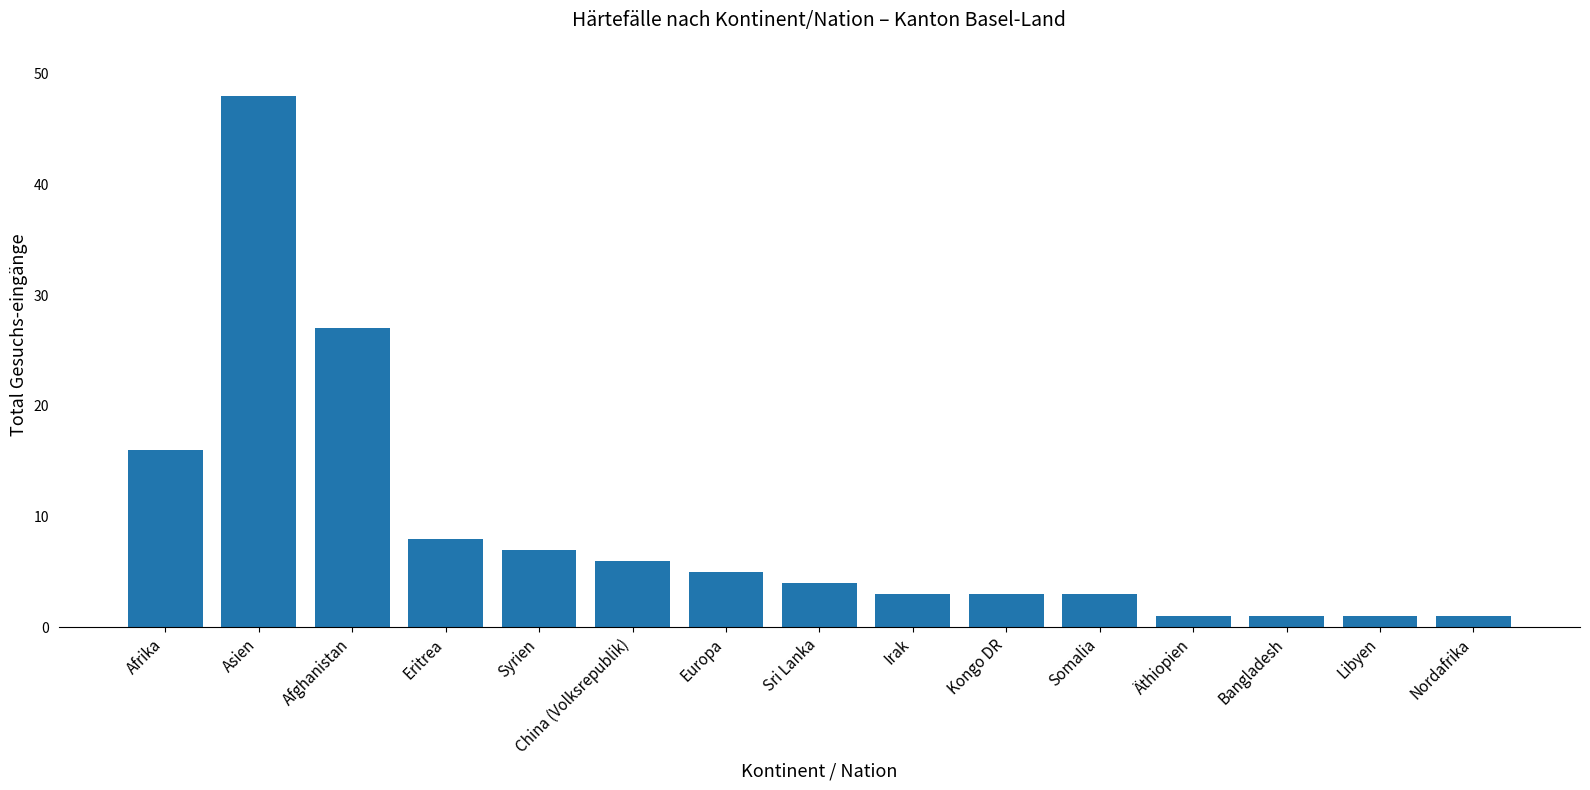

What is the label of the 1st bar from the left?

Afrika